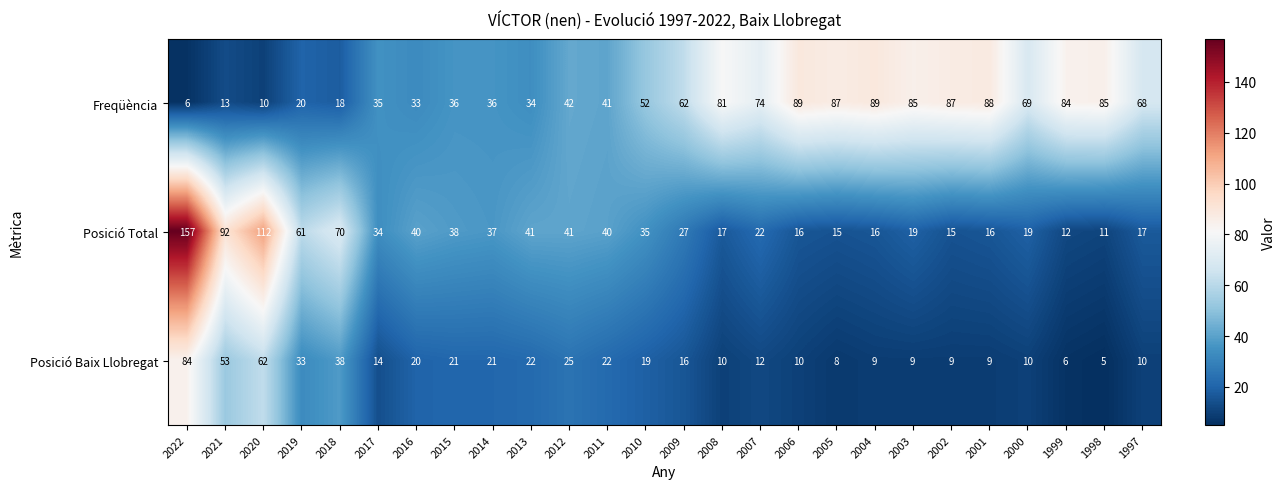

What is the sum of the Posició Baix Llobregat values at 2009 and 2018?

54